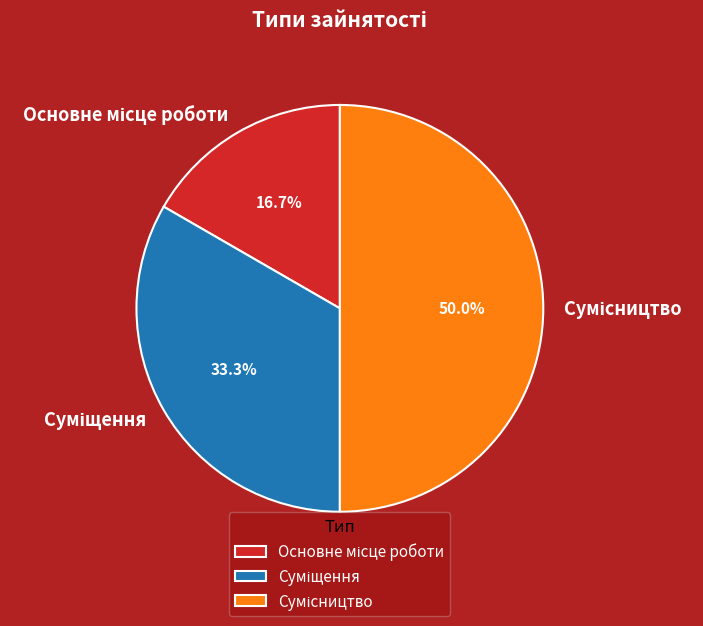

To the nearest percent, what is the difference between the largest and smallest slice percentages?

33%